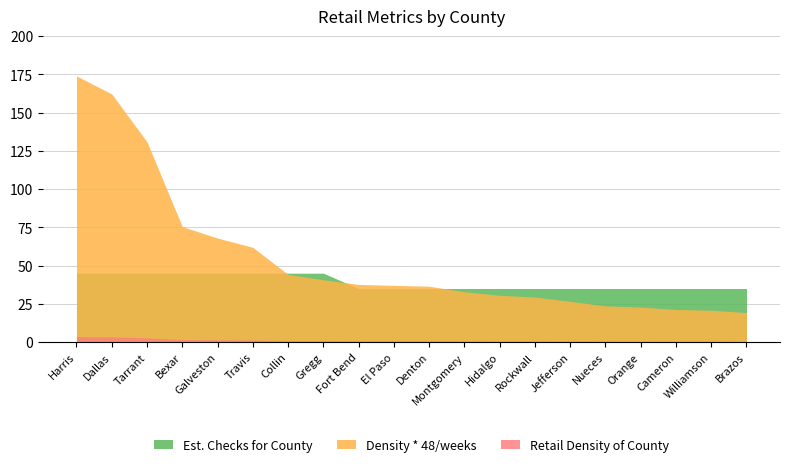

How many data points in Density * 48/weeks are above 37?

10